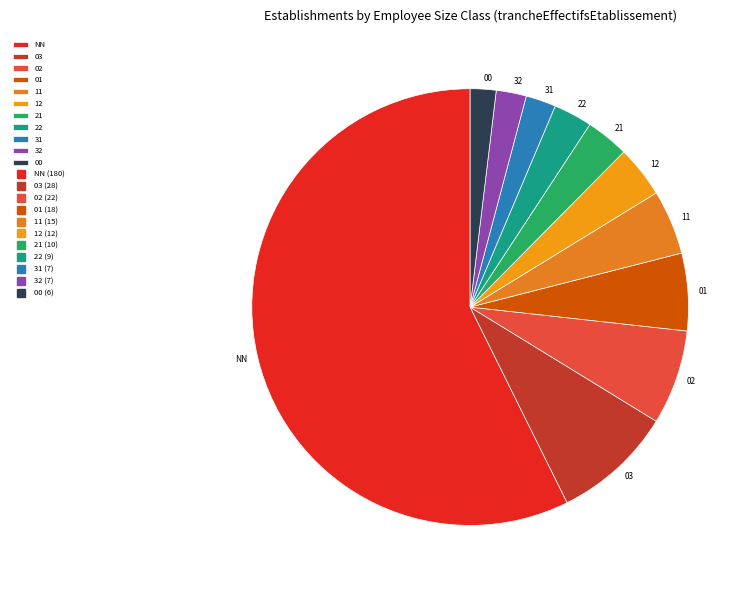

Which category has the biggest portion of the pie?

NN